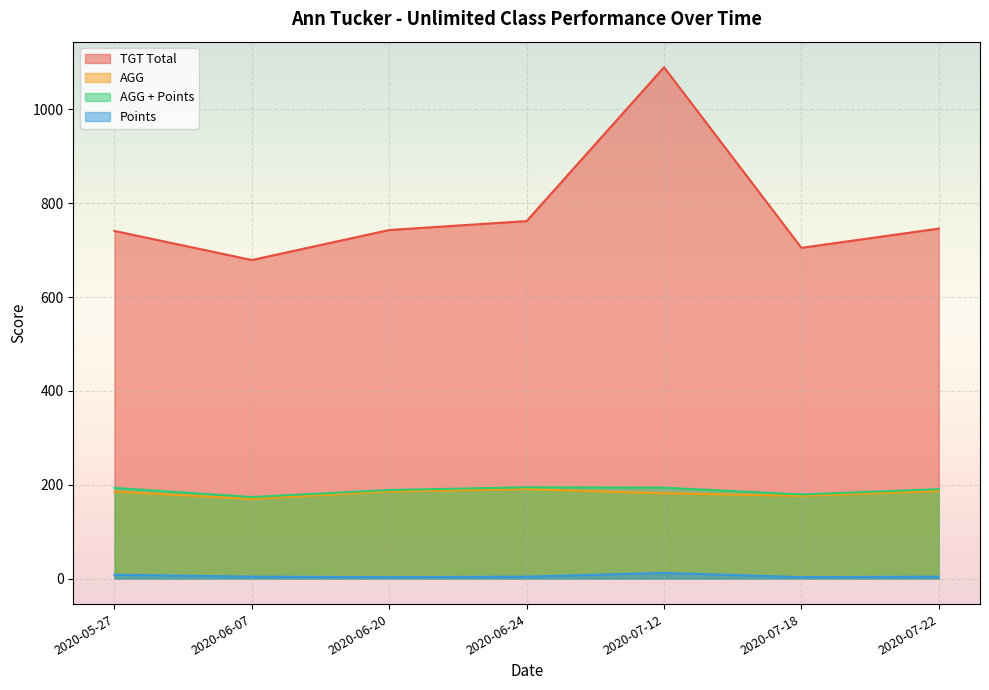

Where is the first local maximum for AGG + Points?

2020-06-24